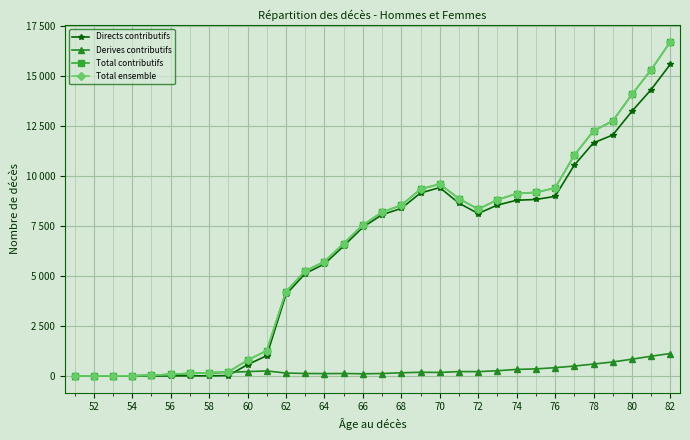

Is this an area chart (filled region under the line)?

No